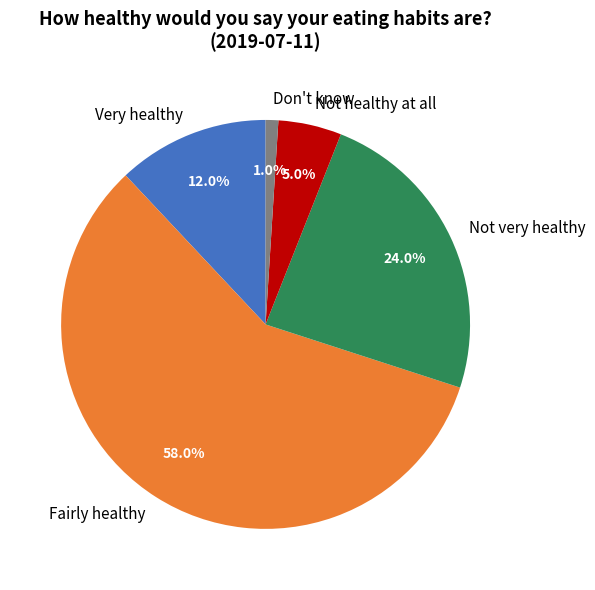

Do Not healthy at all and Fairly healthy together represent more than half of the pie?

Yes